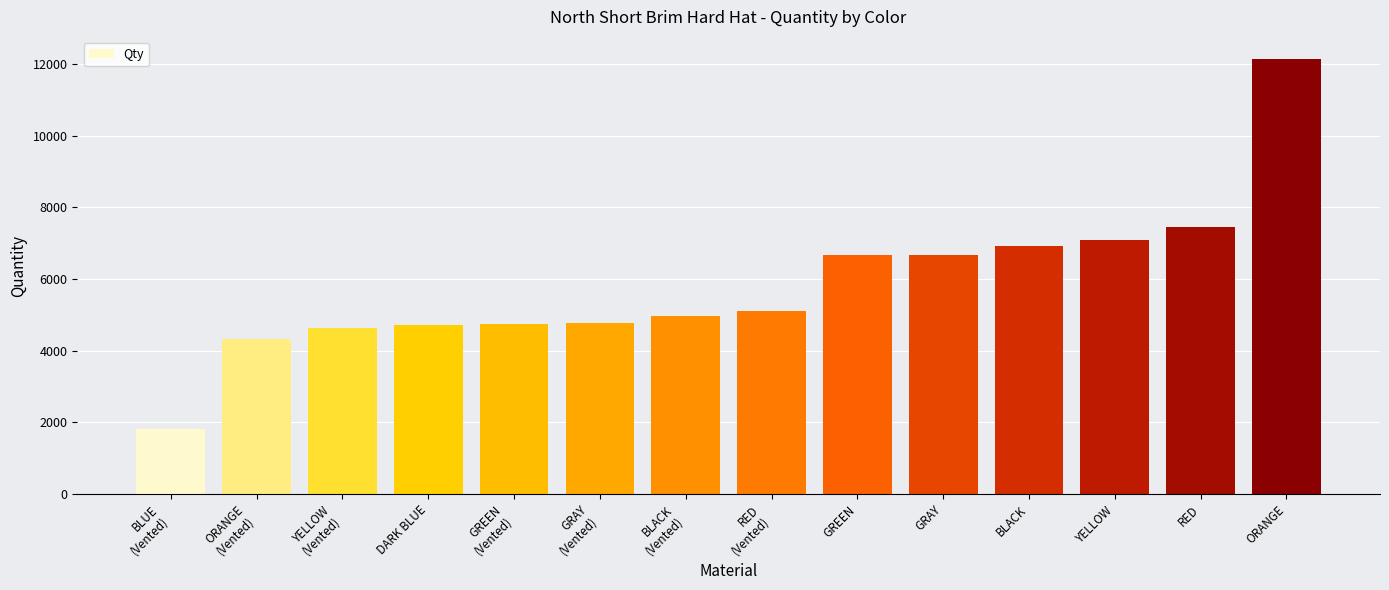

The chart shows a value of 4672 at ORANGE. True or false?

False